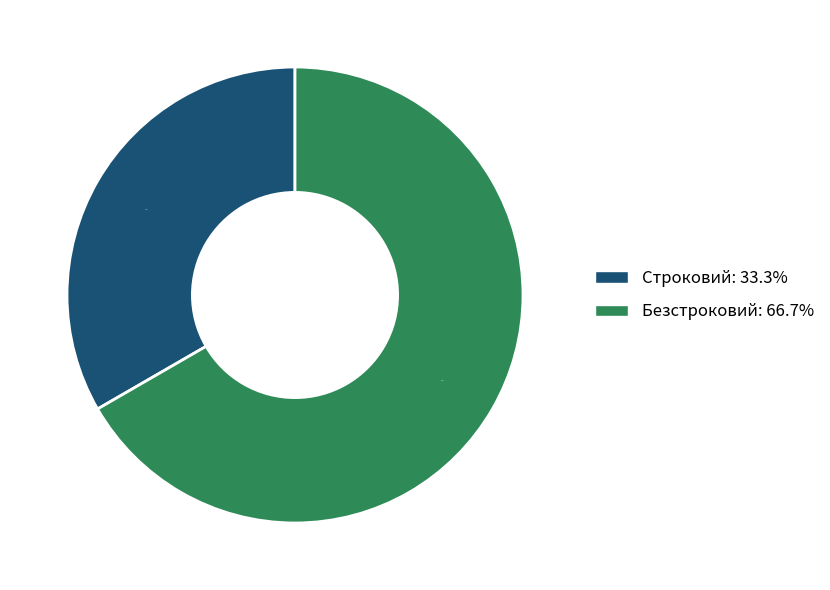

Rank the categories by value from lowest to highest.

Строковий, Безстроковий